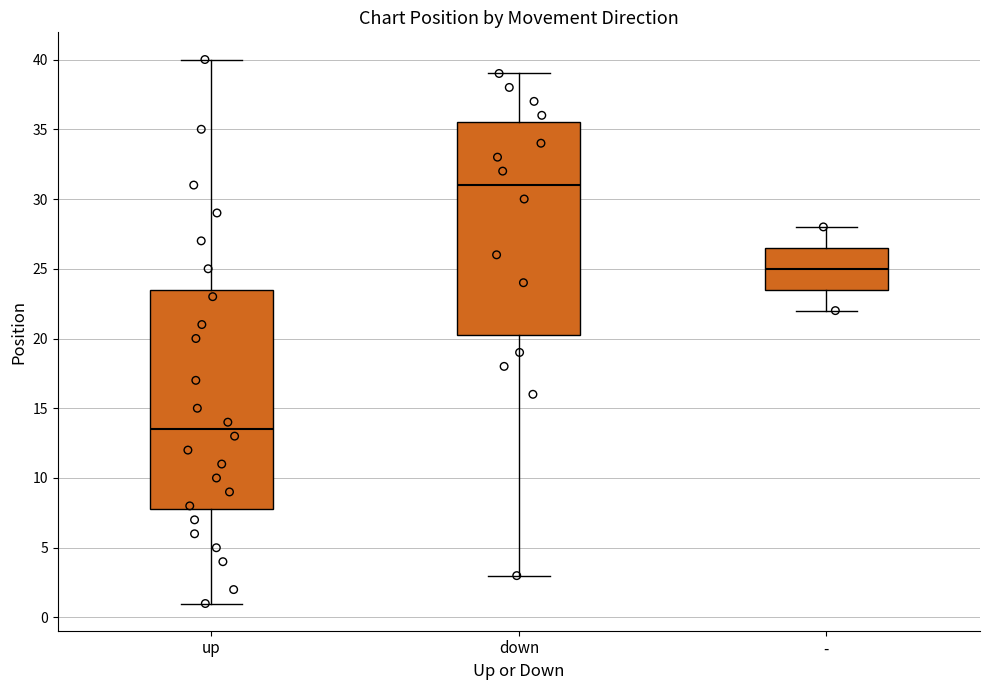

Where is the lower edge of the box for down on the y-axis? The values are not printed on the chart, so give them approximately, as read against the axis.

20.5